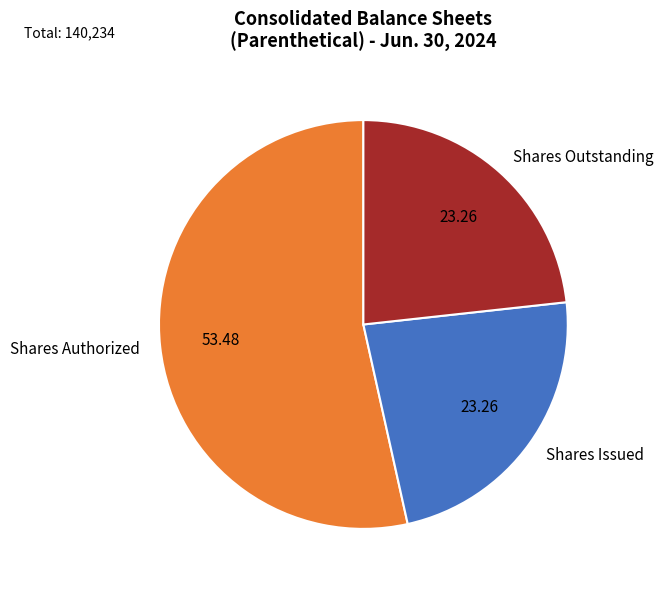

Do Shares Issued and Shares Authorized together represent more than half of the pie?

Yes